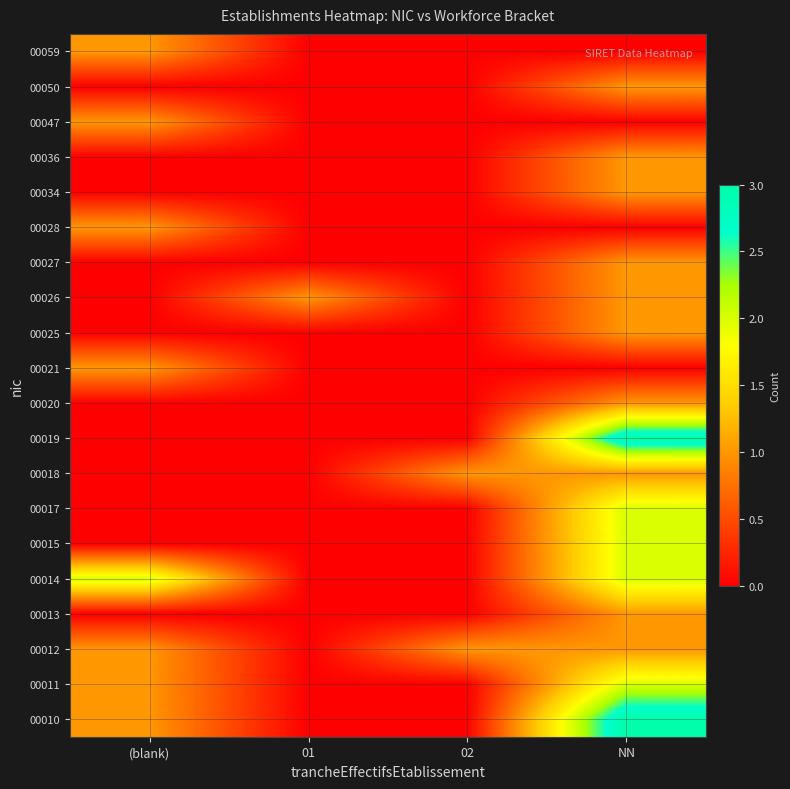

At how many categories does at least one series exceed 0?

4